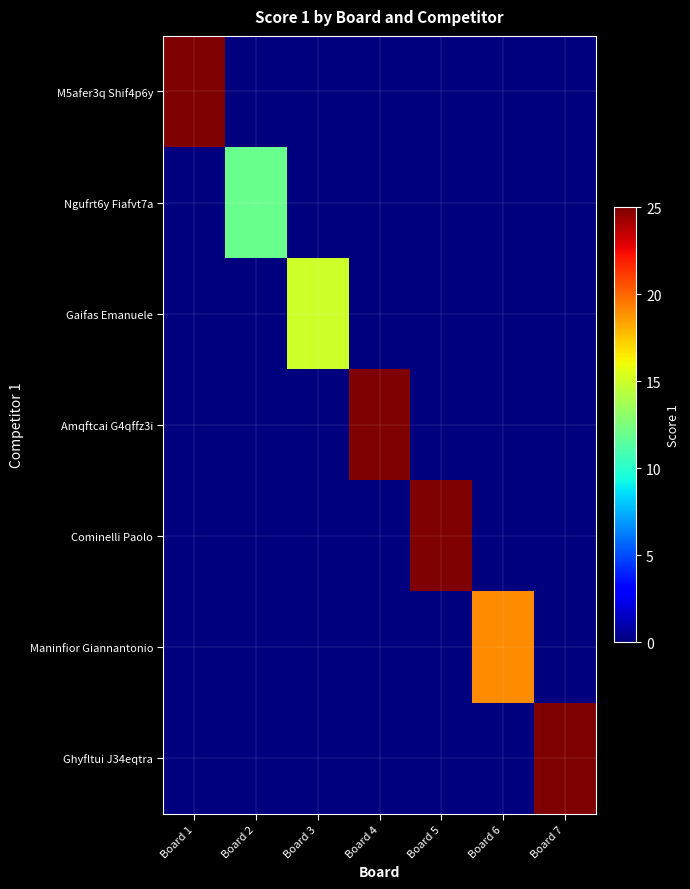

Reading left to right, list all the values displayed in this chart.

M5afer3q Shif4p6y: Board 1=25	Board 2=0	Board 3=0	Board 4=0	Board 5=0	Board 6=0	Board 7=0
Ngufrt6y Fiafvt7a: Board 1=0	Board 2=12	Board 3=0	Board 4=0	Board 5=0	Board 6=0	Board 7=0
Gaifas Emanuele: Board 1=0	Board 2=0	Board 3=15	Board 4=0	Board 5=0	Board 6=0	Board 7=0
Amqftcai G4qffz3i: Board 1=0	Board 2=0	Board 3=0	Board 4=25	Board 5=0	Board 6=0	Board 7=0
Cominelli Paolo: Board 1=0	Board 2=0	Board 3=0	Board 4=0	Board 5=25	Board 6=0	Board 7=0
Maninfior Giannantonio: Board 1=0	Board 2=0	Board 3=0	Board 4=0	Board 5=0	Board 6=19	Board 7=0
Ghyfltui J34eqtra: Board 1=0	Board 2=0	Board 3=0	Board 4=0	Board 5=0	Board 6=0	Board 7=25